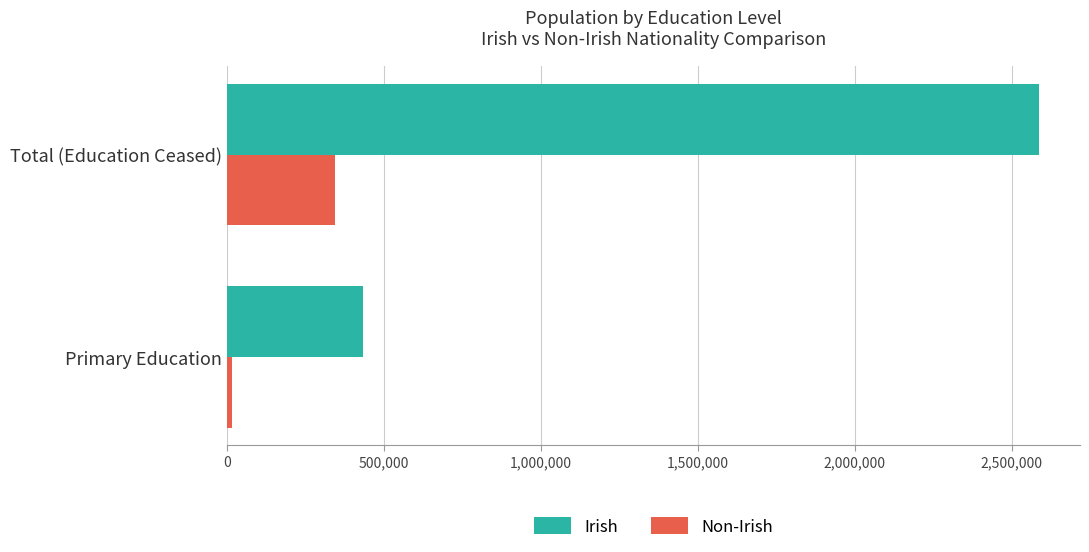

What are all the series names shown in the legend?

Irish, Non-Irish